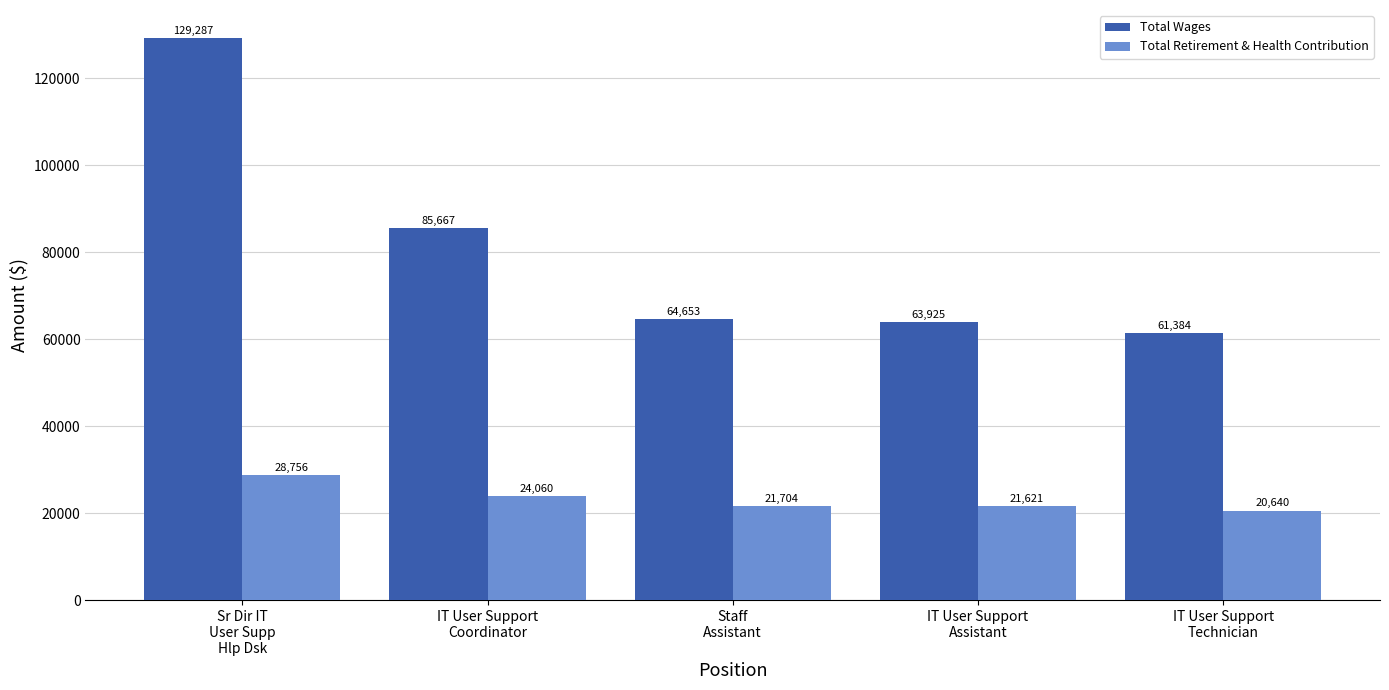

Which label corresponds to the largest value in the chart?

Sr Dir IT
User Supp
Hlp Dsk